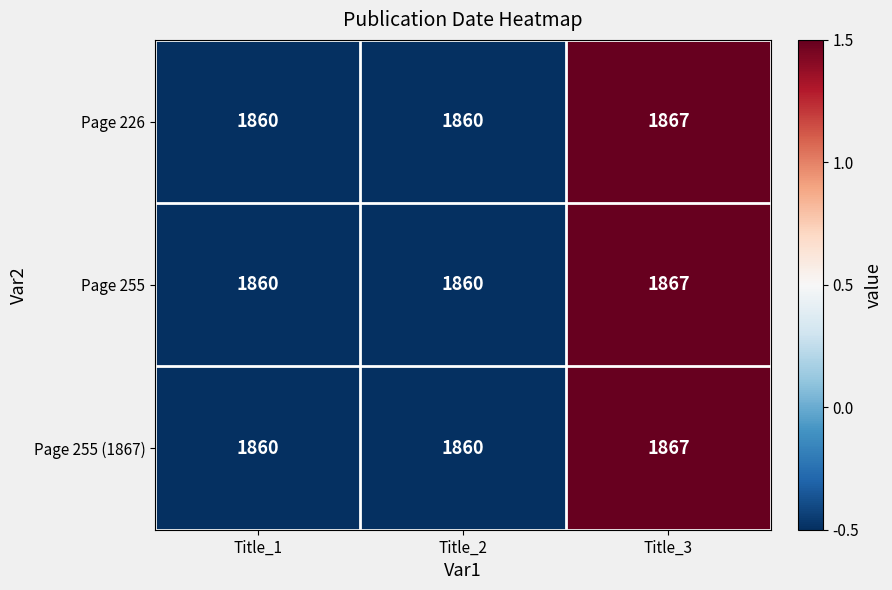

What is the difference between the Page 255 (1867) values at Title_3 and Title_2?

7